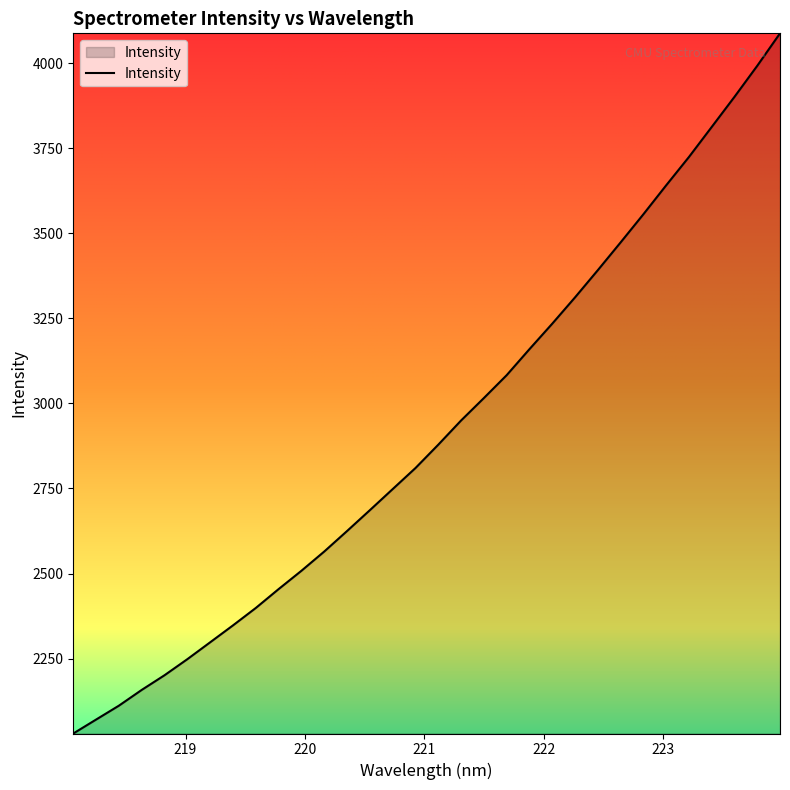

How many values exceed 2878?

16